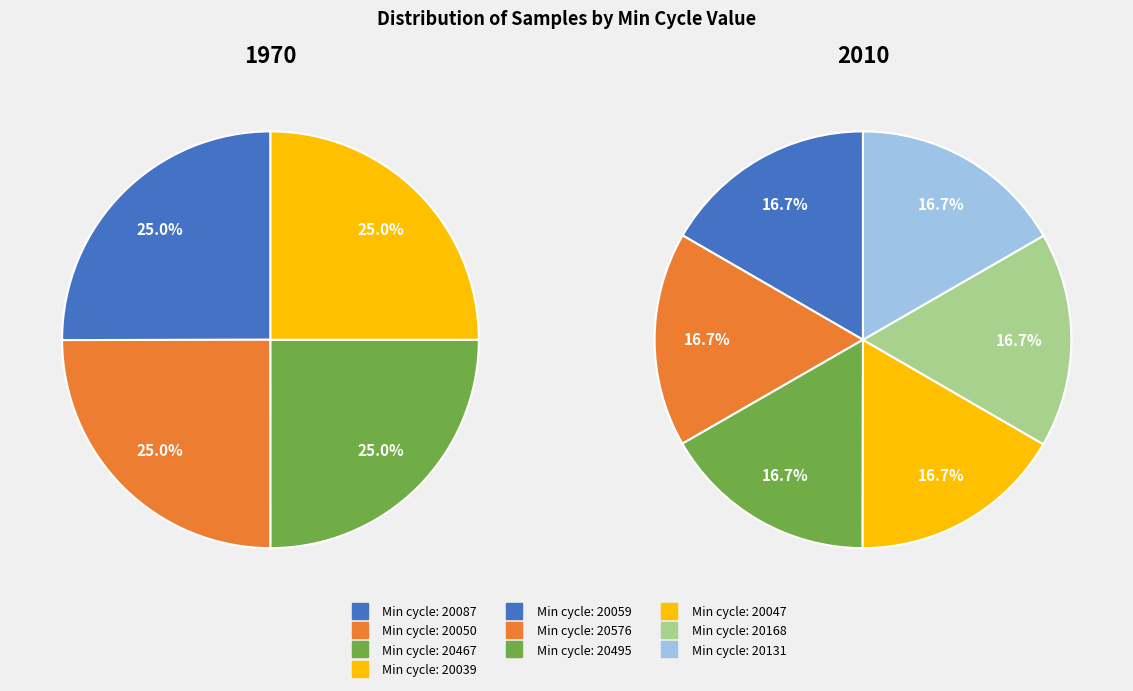

Rank the categories by value from lowest to highest.

20059, 20576, 20050, 20495, 20047, 20467, 20039, 20131, 20168, 20087